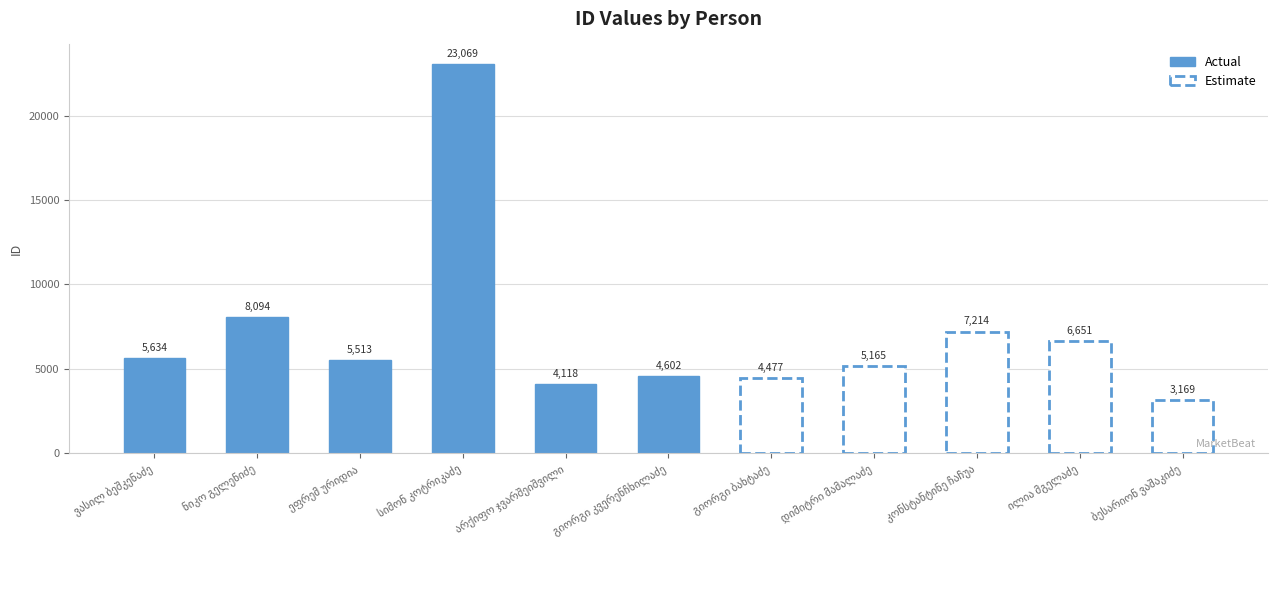

The chart shows a value of 23069 at სიმონ კოტრიკაძე. True or false?

True